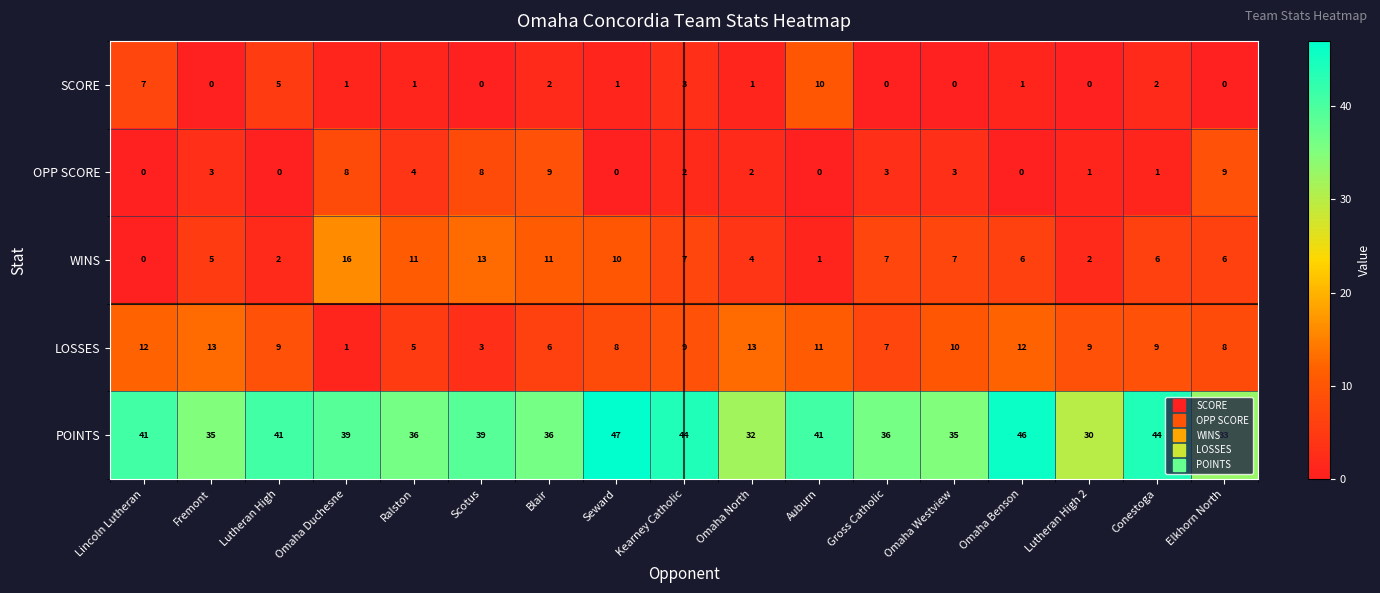

The LOSSES series shows 5 at Ralston. True or false?

True